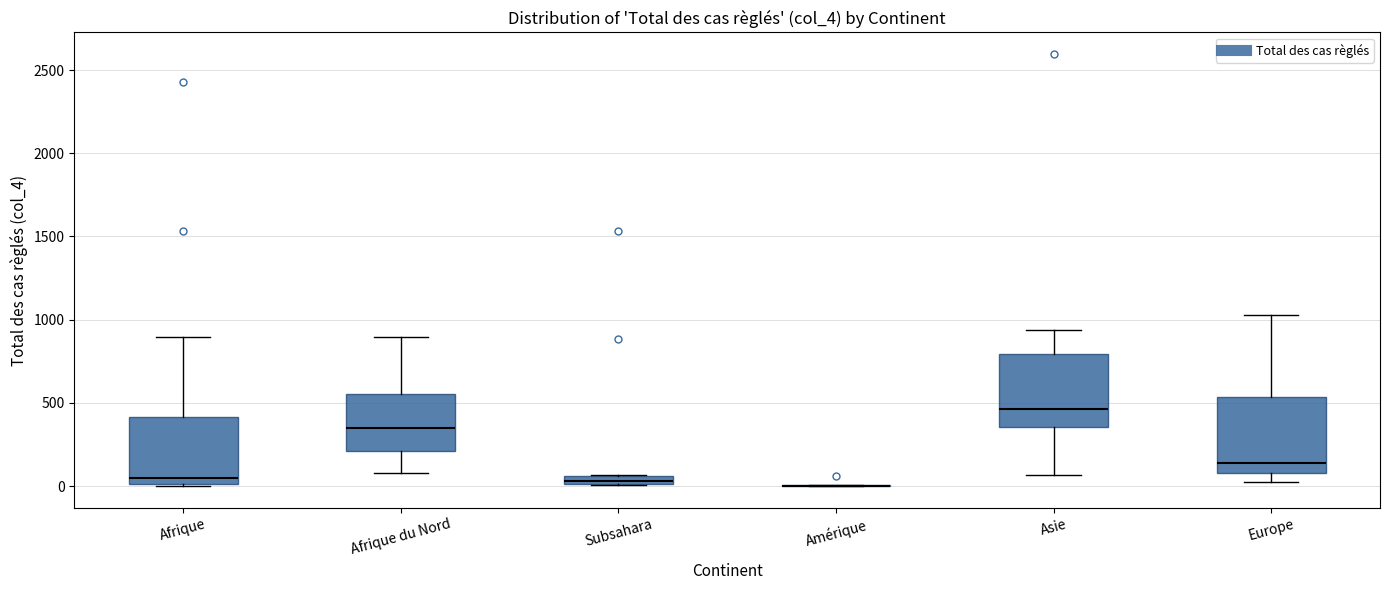

Where is the upper edge of the box for Afrique on the y-axis? The values are not printed on the chart, so give them approximately, as read against the axis.

400